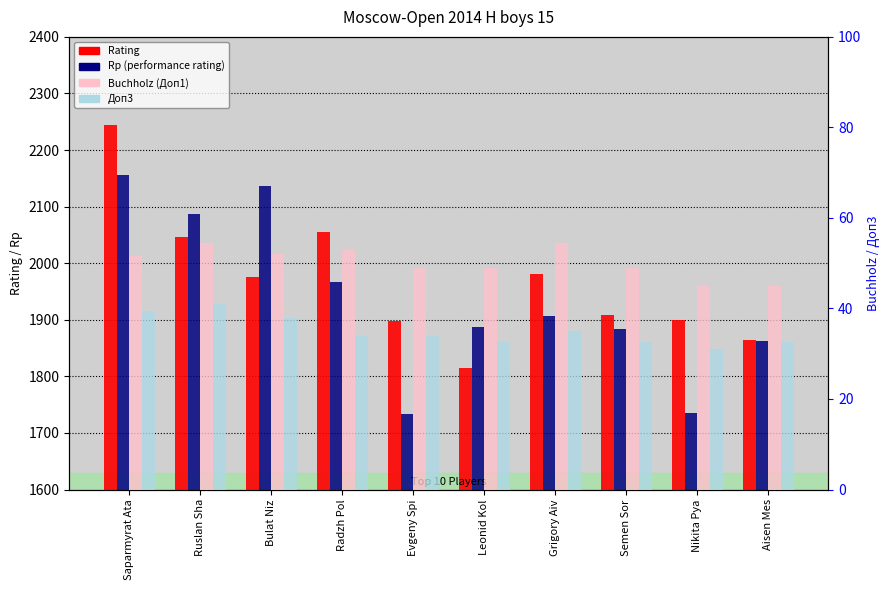

Rank the categories by Rp value from highest to lowest.

Saparmyrat Ata, Bulat Niz, Ruslan Sha, Radzh Pol, Grigory Aiv, Leonid Kol, Semen Sor, Aisen Mes, Nikita Pya, Evgeny Spi